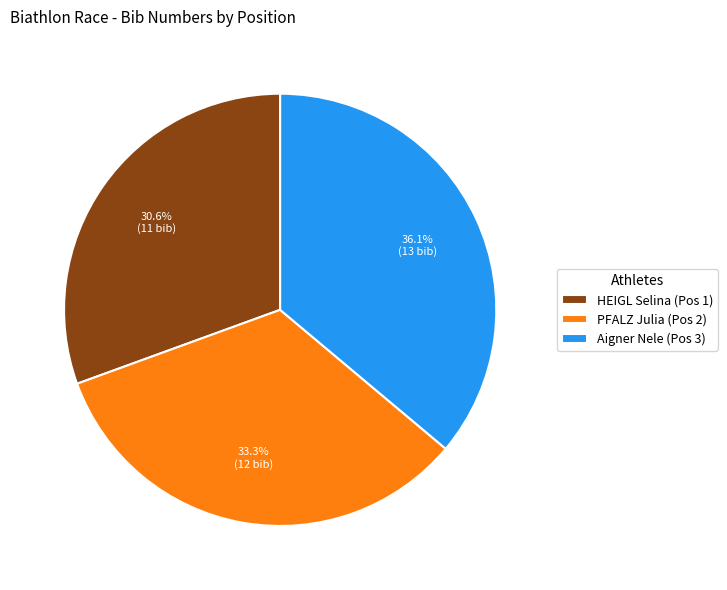

To the nearest percent, what percentage of the pie is PFALZ Julia (Pos 2)?

33%